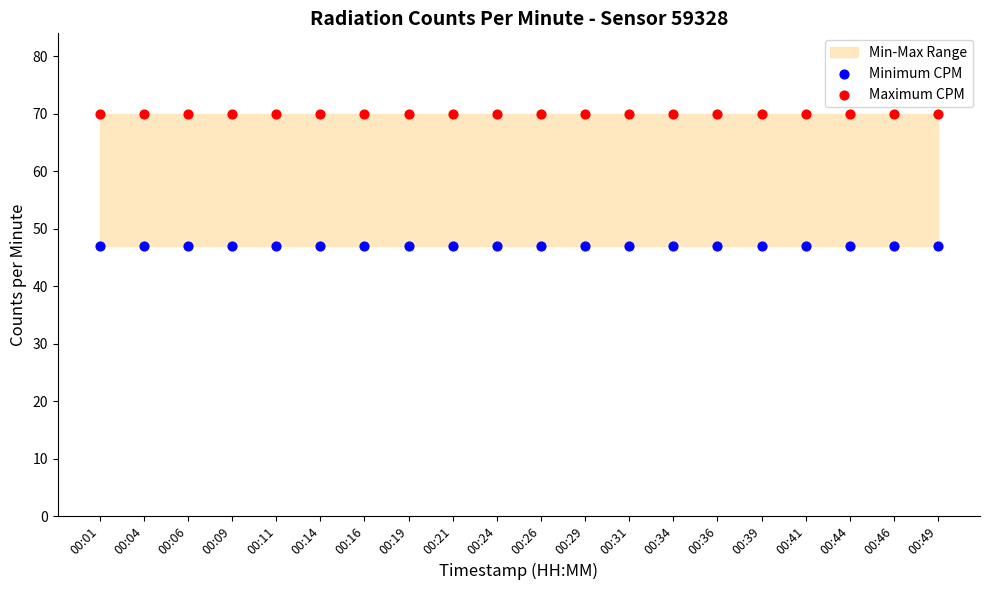

Which series reaches the minimum Y coordinate?

Minimum CPM